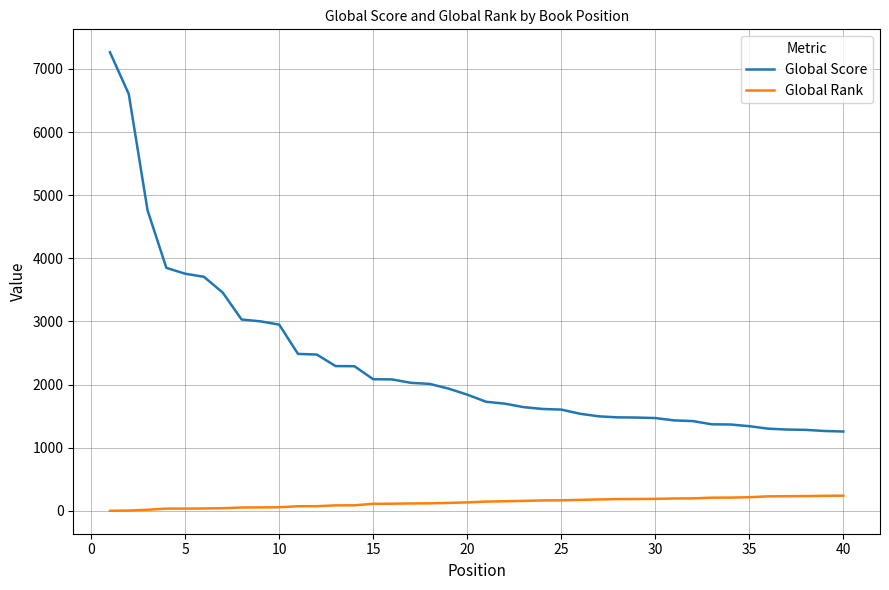

List the series in order of their peak value, highest first.

Global Score, Global Rank